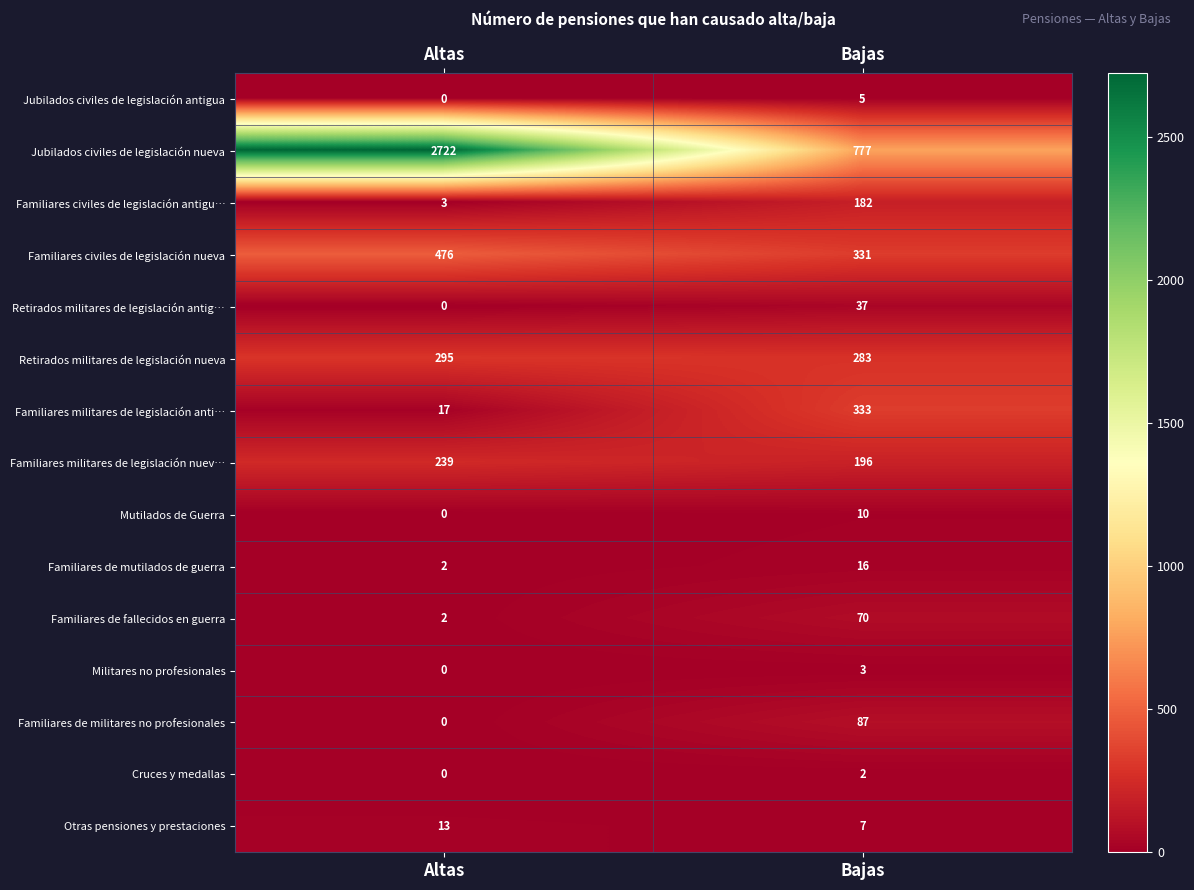

Rank the series by their maximum value, from lowest to highest.

Cruces y medallas, Militares no profesionales, Jubilados civiles de legislación antigua, Mutilados de Guerra, Otras pensiones y prestaciones, Familiares de mutilados de guerra, Retirados militares de legislación antig…, Familiares de fallecidos en guerra, Familiares de militares no profesionales, Familiares civiles de legislación antigu…, Familiares militares de legislación nuev…, Retirados militares de legislación nueva, Familiares militares de legislación anti…, Familiares civiles de legislación nueva, Jubilados civiles de legislación nueva